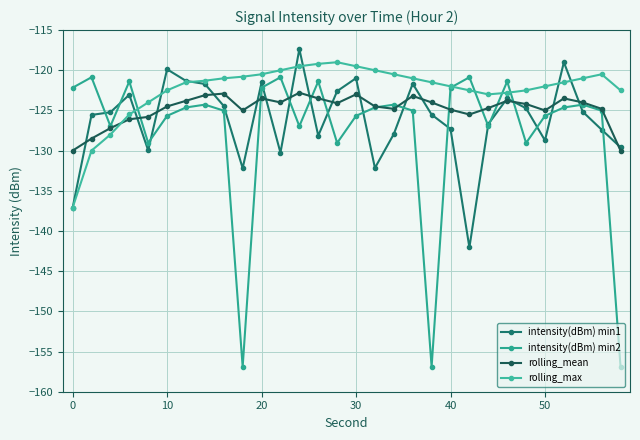

Reading left to right, what are all the values shown in this chart?

intensity(dBm) min1: -137.1	-125.6	-125.2	-123.1	-130.0	-119.9	-121.3	-121.7	-124.4	-132.2	-121.5	-130.3	-117.4	-128.1	-122.6	-121.0	-132.2	-127.9	-121.7	-125.5	-127.3	-142.1	-126.7	-123.5	-124.7	-128.7	-119.0	-125.2	-127.4	-129.6
intensity(dBm) min2: -122.2	-120.9	-127.0	-121.4	-129.0	-125.7	-124.6	-124.3	-125.0	-156.9	-122.2	-120.9	-127.0	-121.4	-129.0	-125.7	-124.6	-124.3	-125.0	-156.9	-122.2	-120.9	-127.0	-121.4	-129.0	-125.7	-124.6	-124.3	-125.0	-156.9
rolling_mean: -130.0	-128.5	-127.2	-126.1	-125.8	-124.5	-123.8	-123.1	-122.9	-125.0	-123.5	-124.0	-122.8	-123.5	-124.1	-123.0	-124.5	-124.8	-123.2	-124.0	-124.9	-125.5	-124.7	-123.8	-124.2	-125.0	-123.5	-124.0	-124.8	-130.0
rolling_max: -137.1	-130.0	-128.0	-125.5	-124.0	-122.5	-121.5	-121.3	-121.0	-120.8	-120.5	-120.0	-119.5	-119.2	-119.0	-119.5	-120.0	-120.5	-121.0	-121.5	-122.0	-122.5	-123.0	-122.8	-122.5	-122.0	-121.5	-121.0	-120.5	-122.5